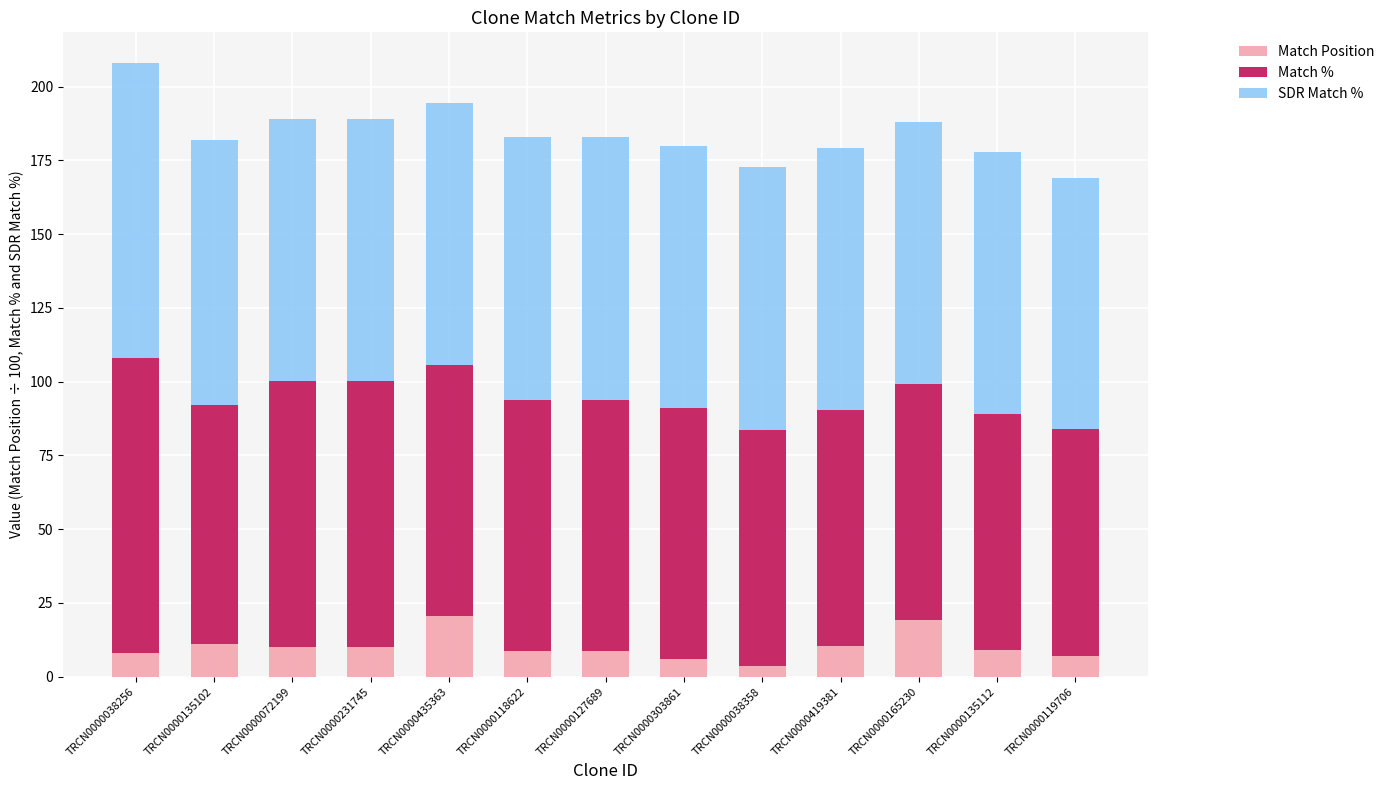

What is the total value across all series at TRCN0000127689?

182.8